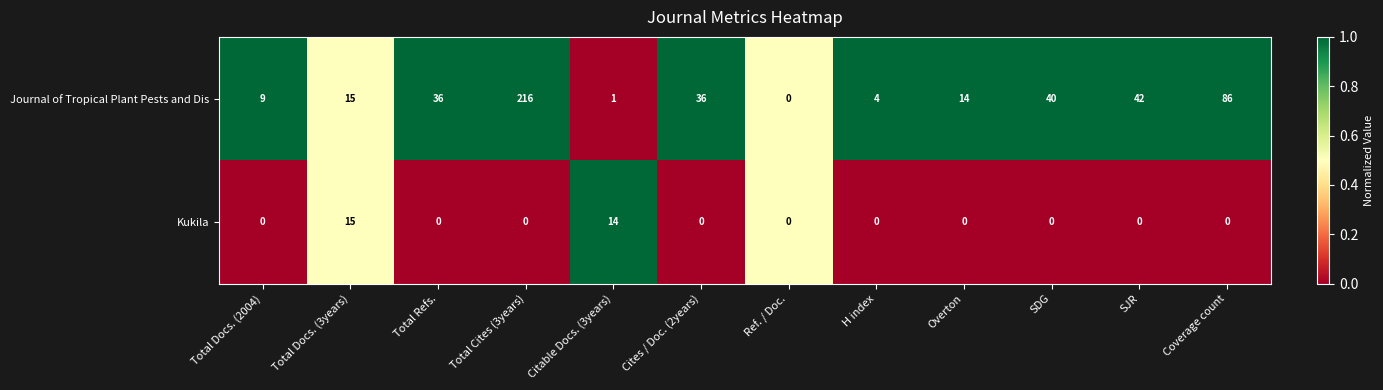

Is it true that Journal of Tropical Plant Pests and Dis equals -113 at Ref. / Doc.?

False